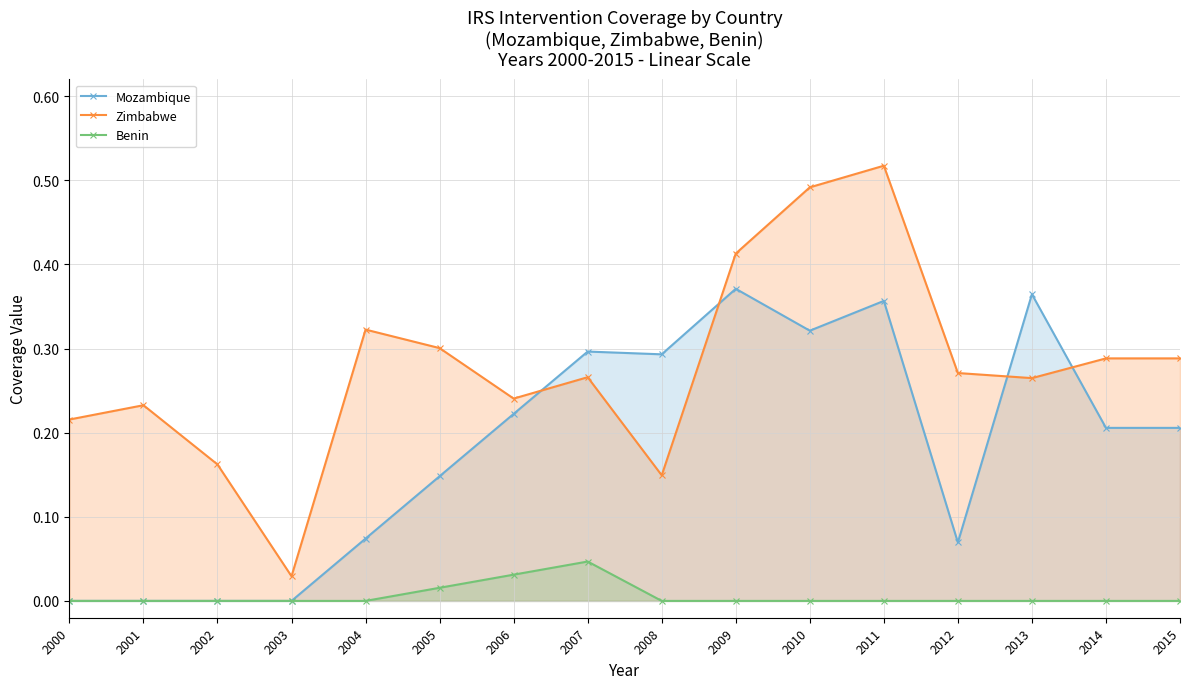

Between which two adjacent categories do Zimbabwe and Mozambique first intersect?

2006 and 2007